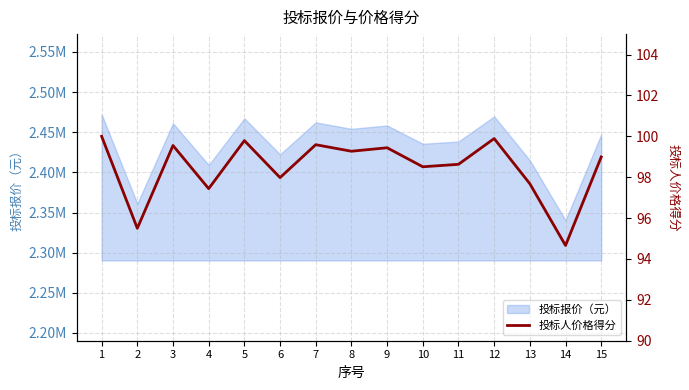

At which category does the data reach its first local peak?

3